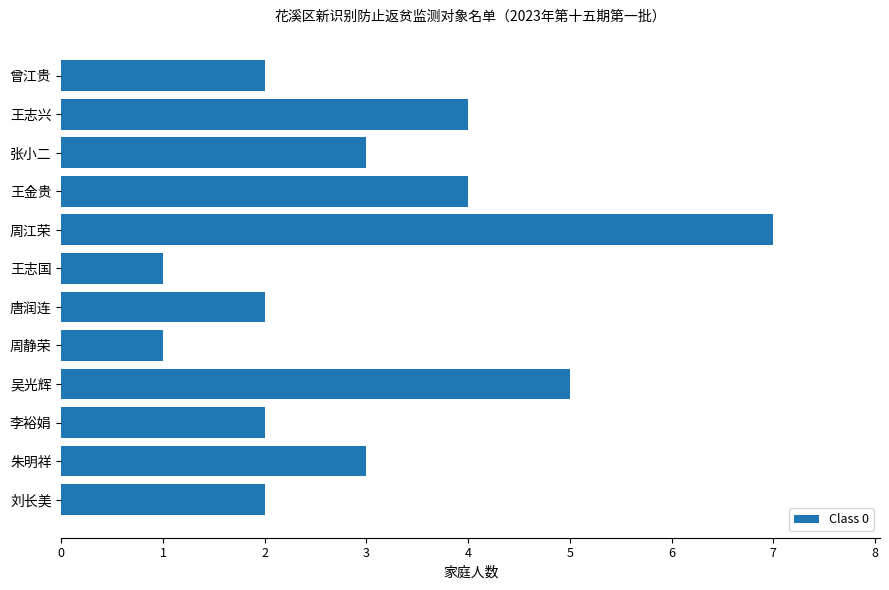

What is the label of the 12th bar from the bottom?

曾江贵